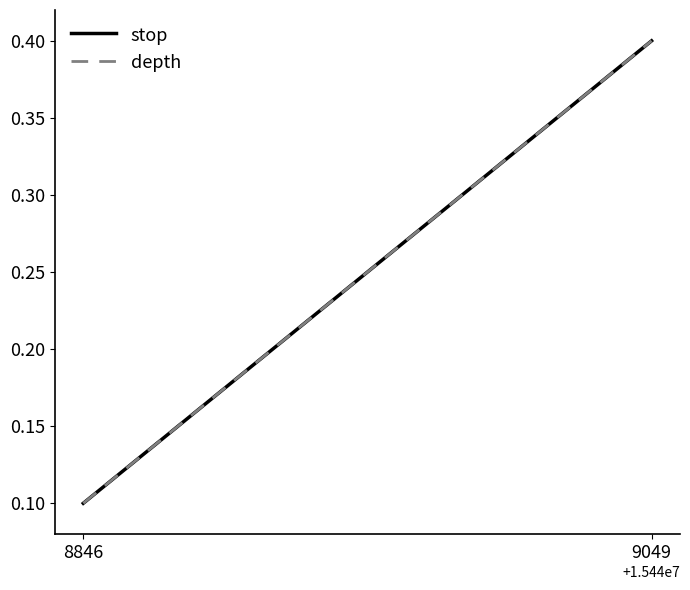

What are all the series names shown in the legend?

stop, depth